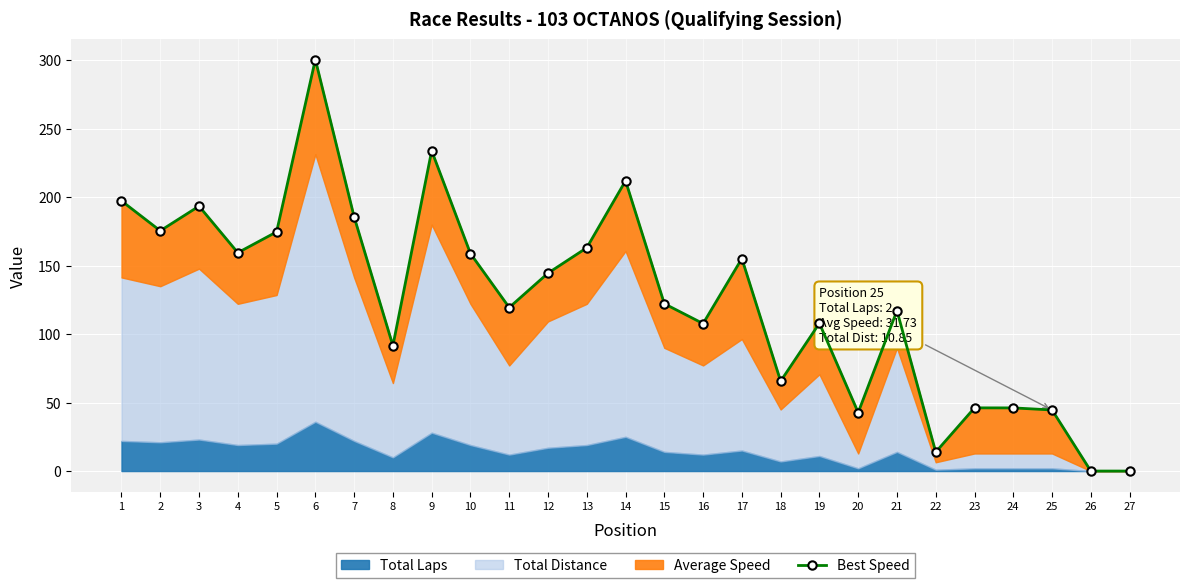

Which category has the lowest value across all series?

26